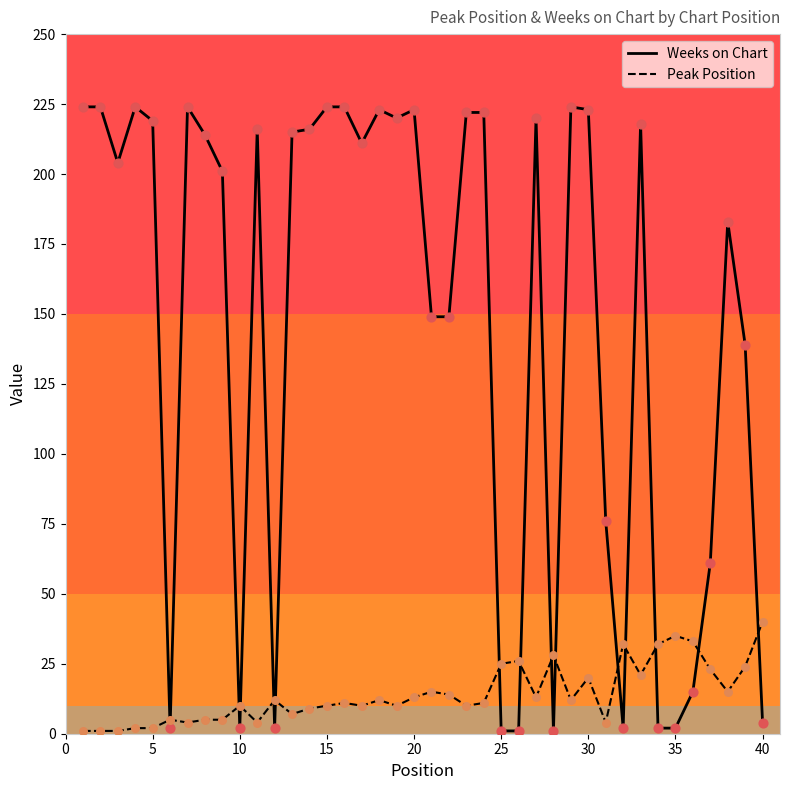

Which series has the largest range (max minus min)?

Weeks on Chart